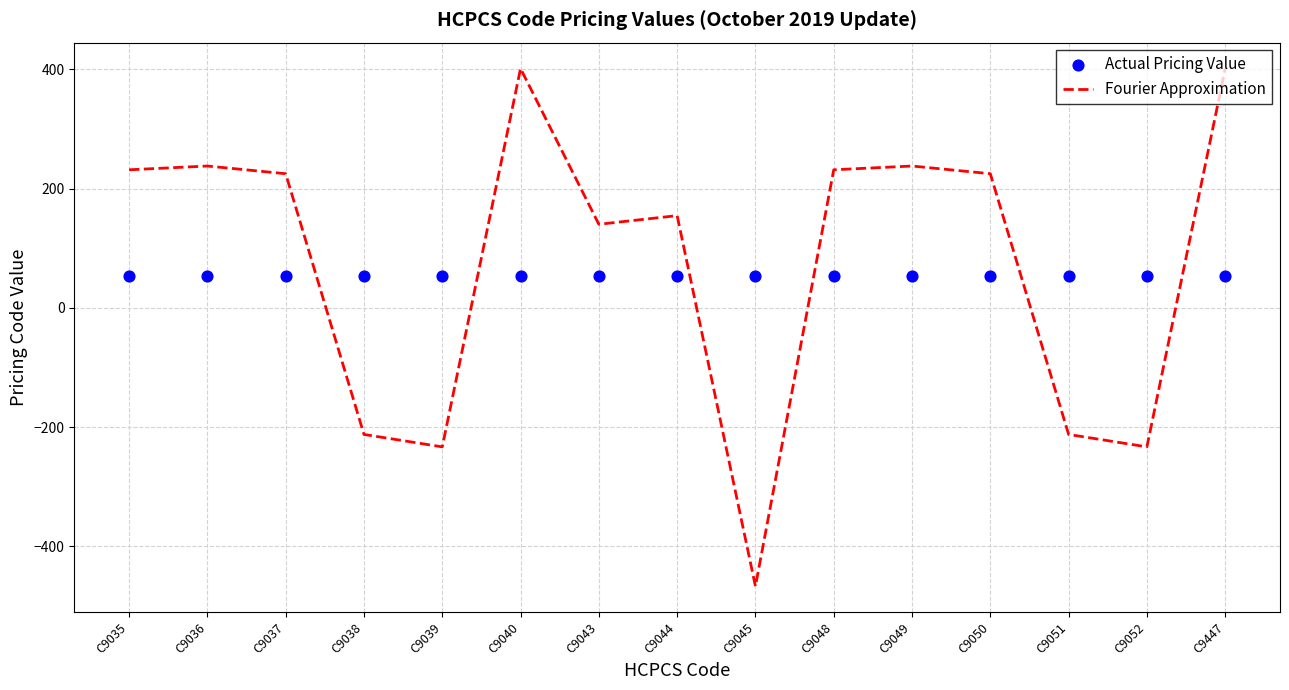

Which series reaches the minimum Y coordinate?

Fourier Approximation